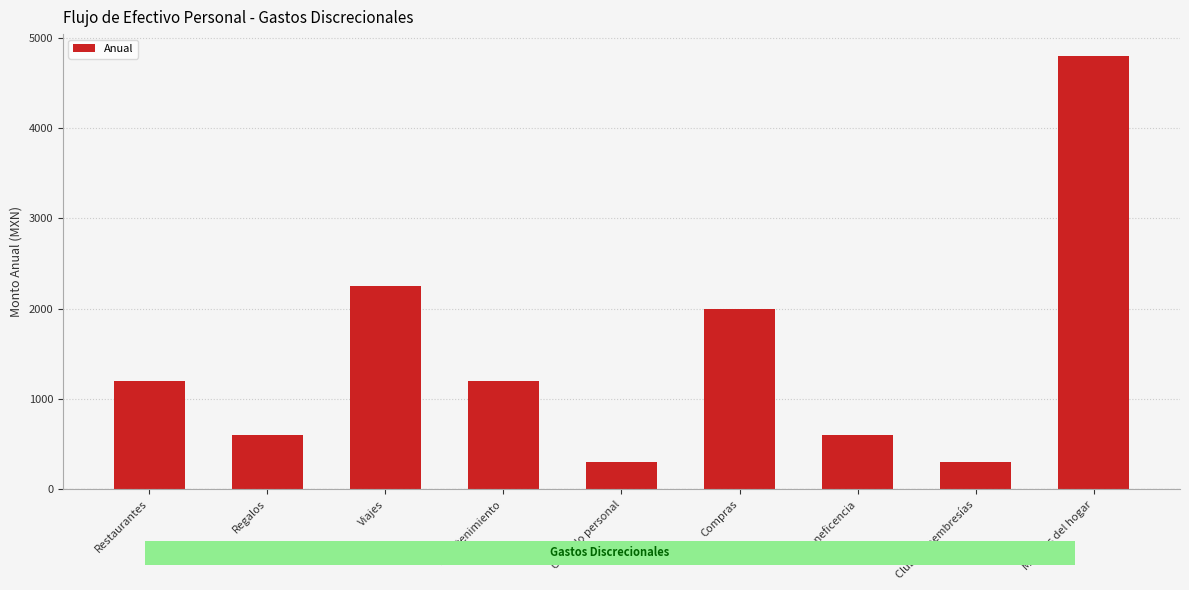

Are the bars grouped side by side (vs. stacked)?

No